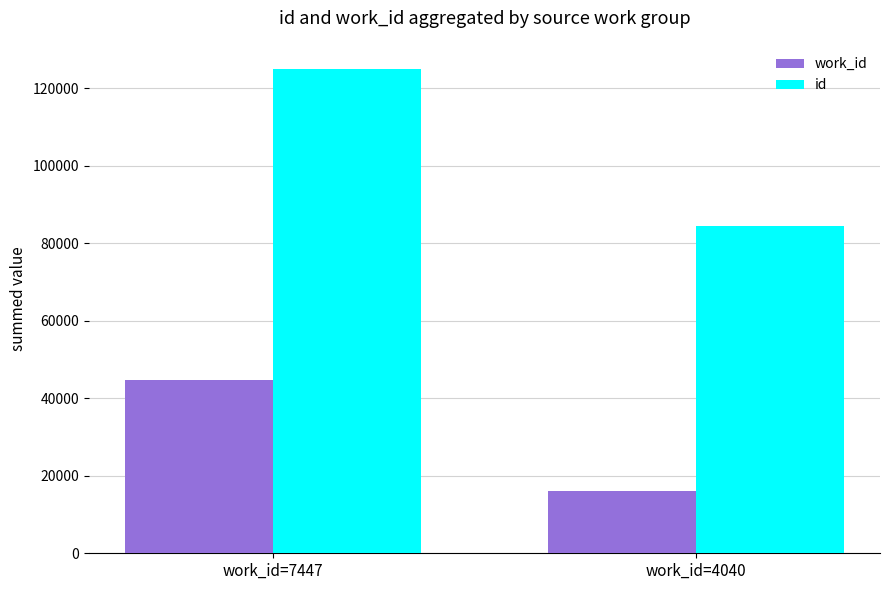

Is it true that work_id equals 16160 at work_id=4040?

True